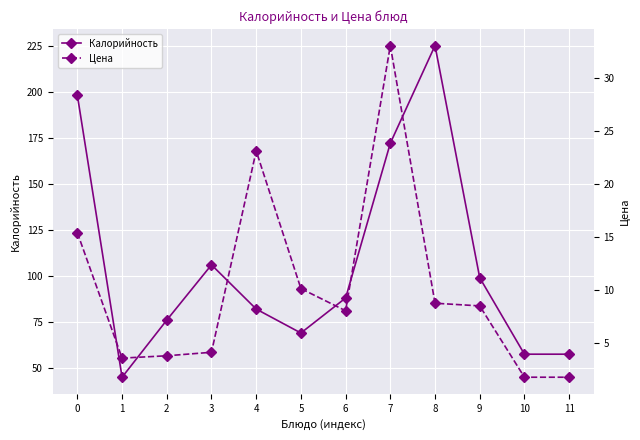

True or false: Калорийность and Цена cross at least once.

False